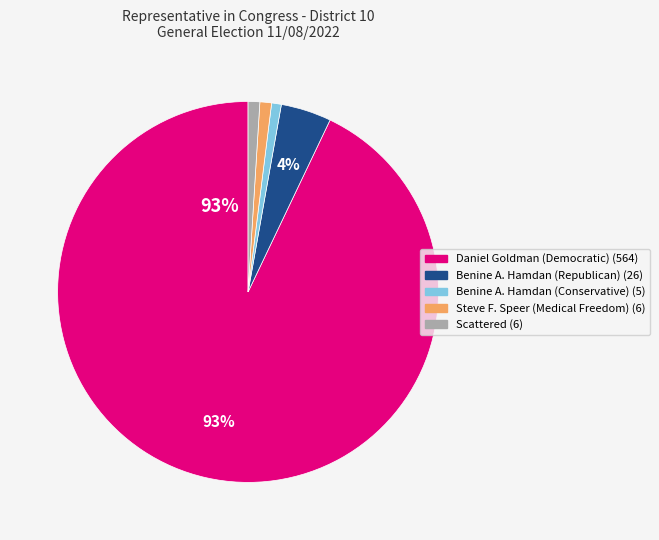

Which slice represents more than half of the pie?

Daniel Goldman (Democratic)